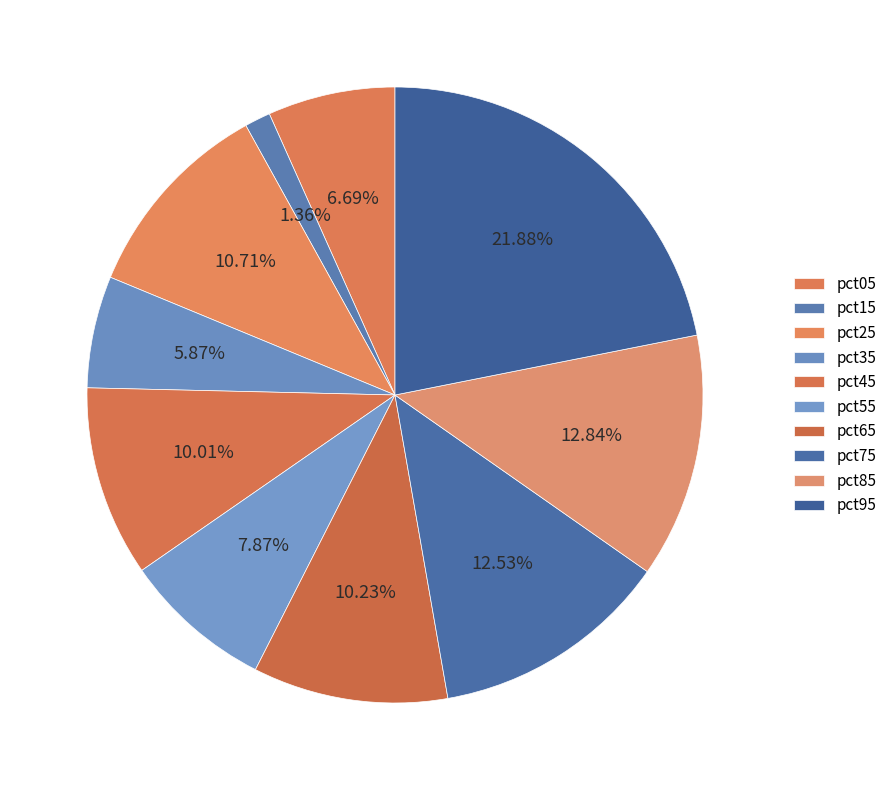

Count the number of slices in the pie.

10